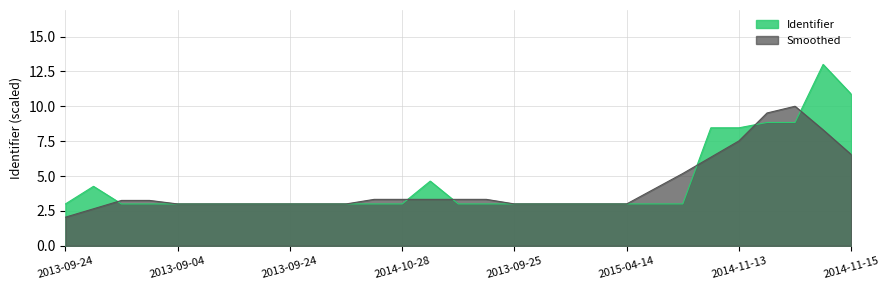

What are all the series names shown in the legend?

Identifier, Smoothed